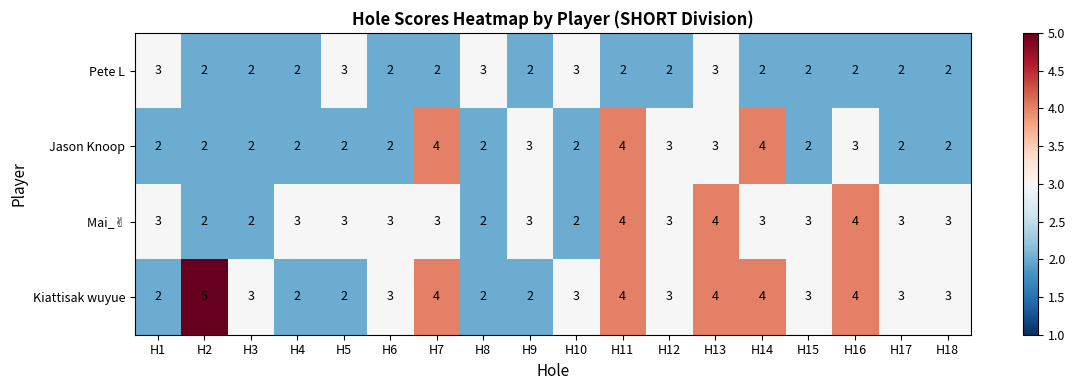

How many categories are shown in the chart?

18